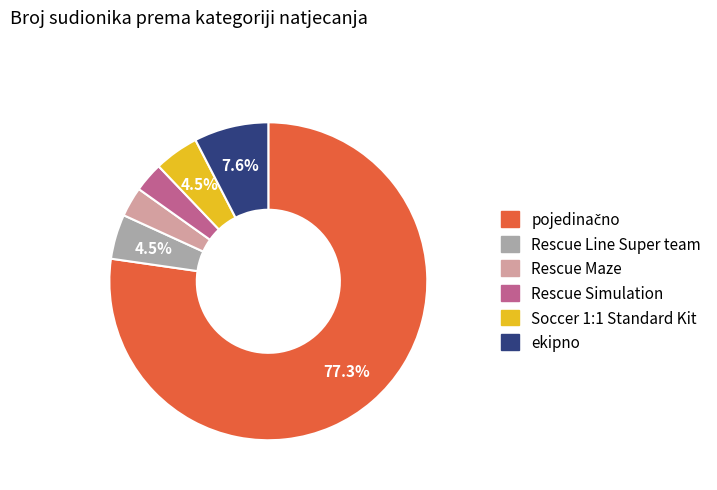

True or false: ekipno accounts for 1% of the total.

False